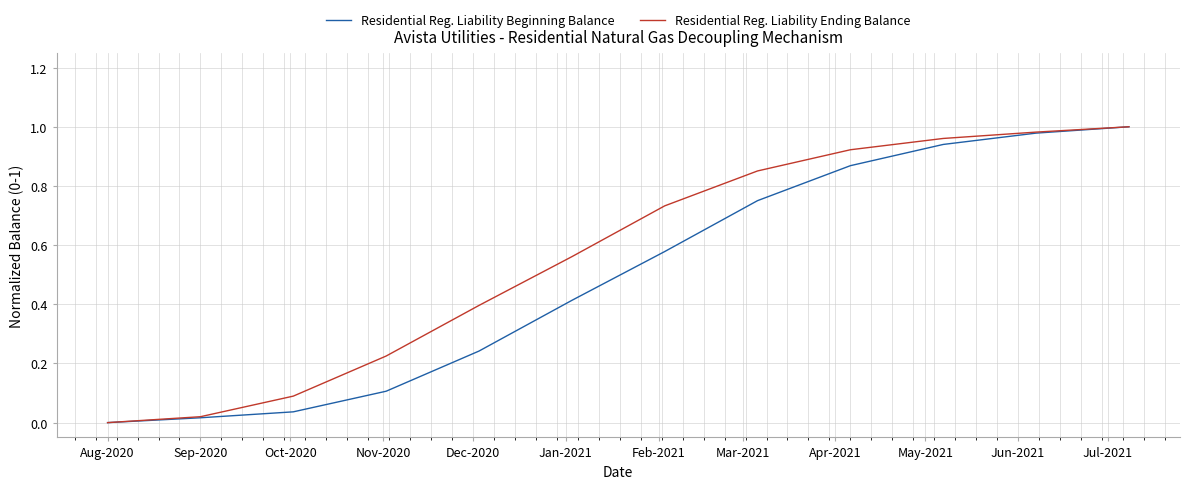

Which series has the largest total across all categories?

Residential Reg. Liability Ending Balance